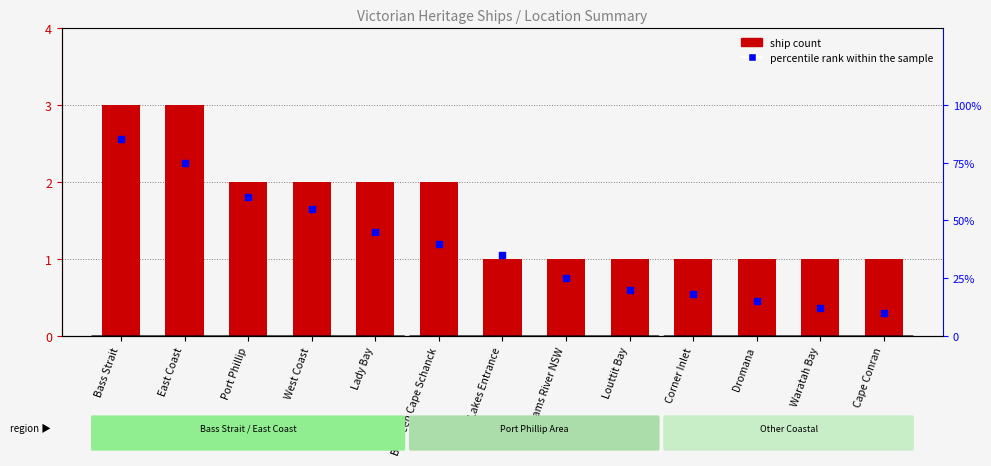

What are all the series names shown in the legend?

ship count, percentile rank within the sample